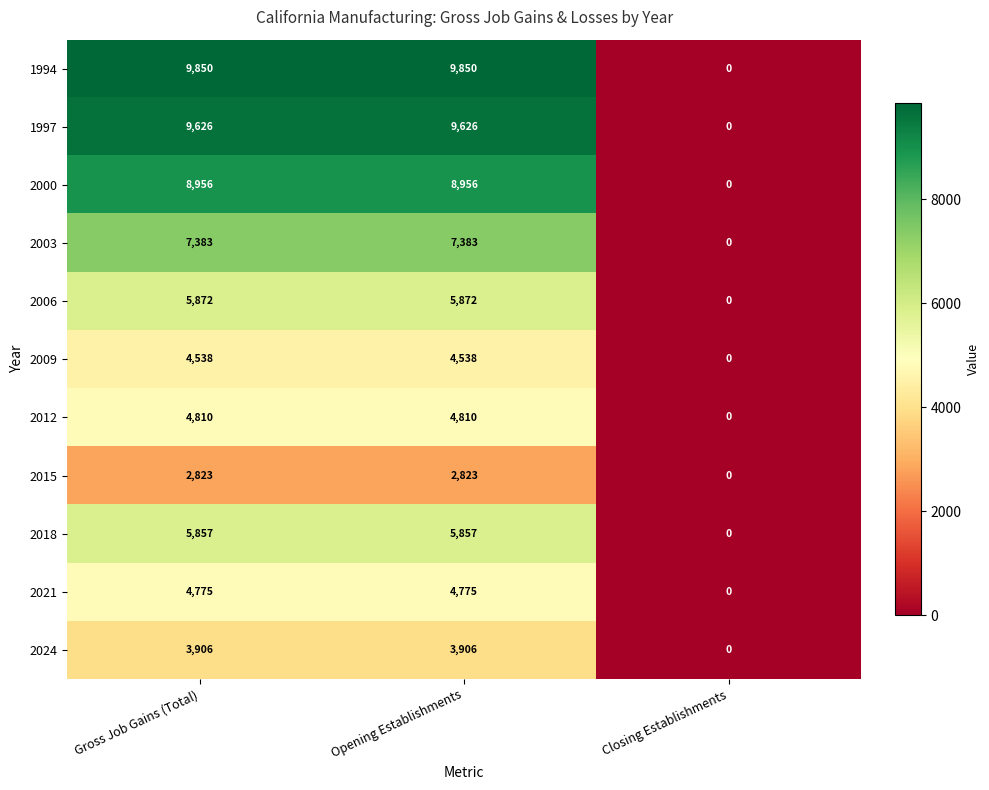

At how many categories does at least one series exceed 2262?

2